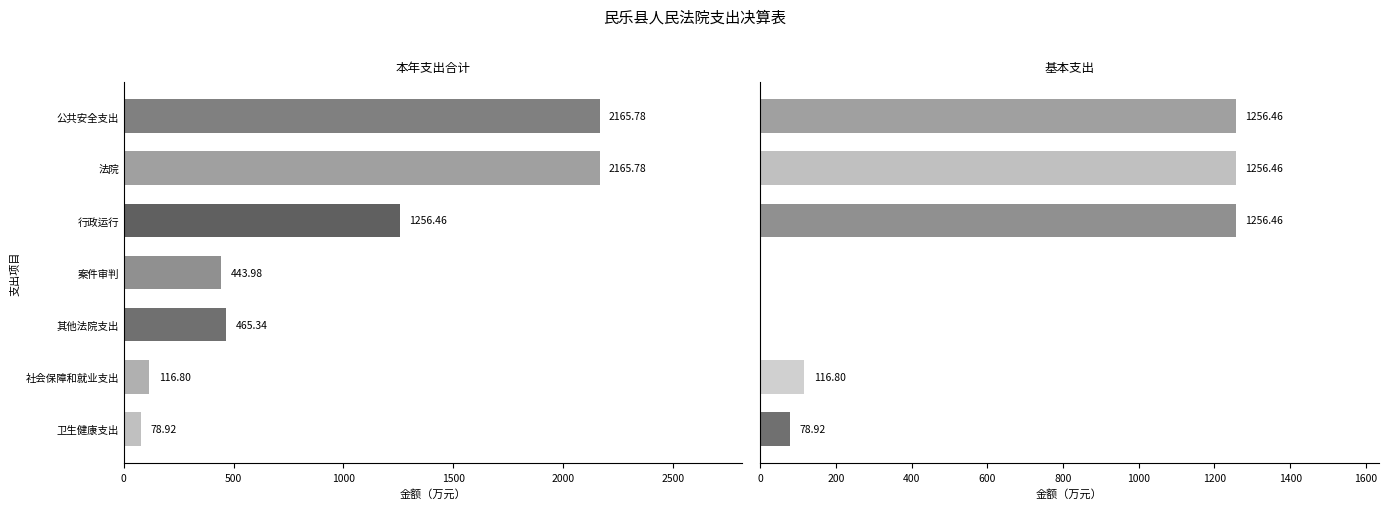

Are the bars horizontal?

Yes